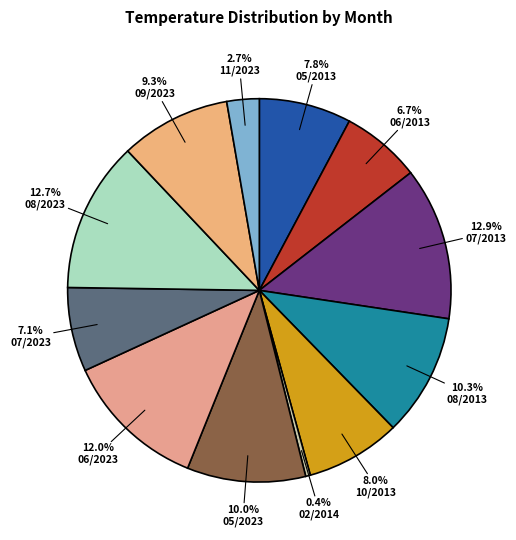

How many slices are in this pie chart?

12